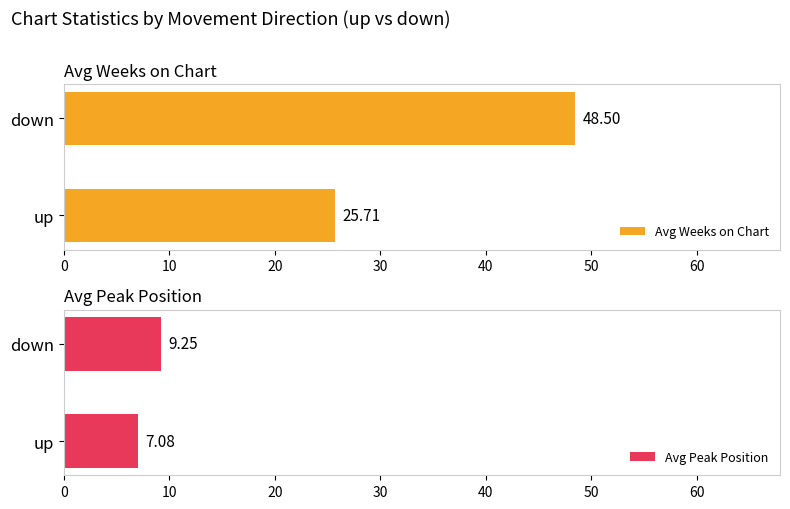

Which category has the highest value in the Avg Weeks on Chart series?

down